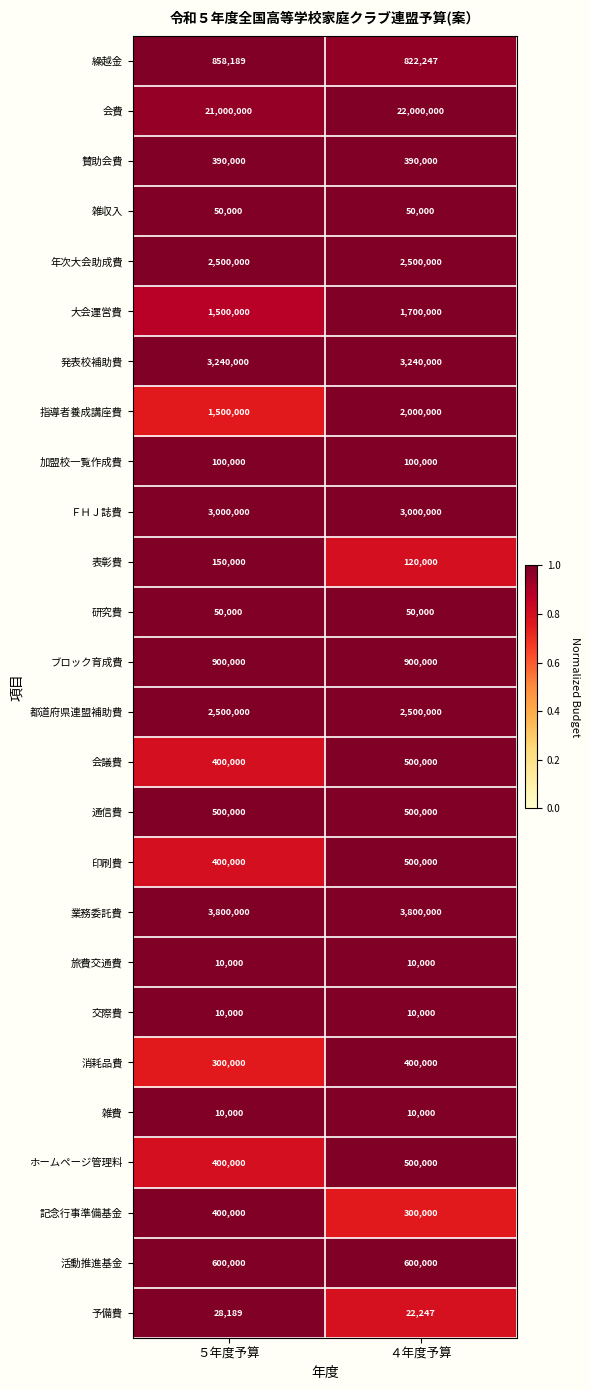

The value of 活動推進基金 at ４年度予算 is 845960. True or false?

False